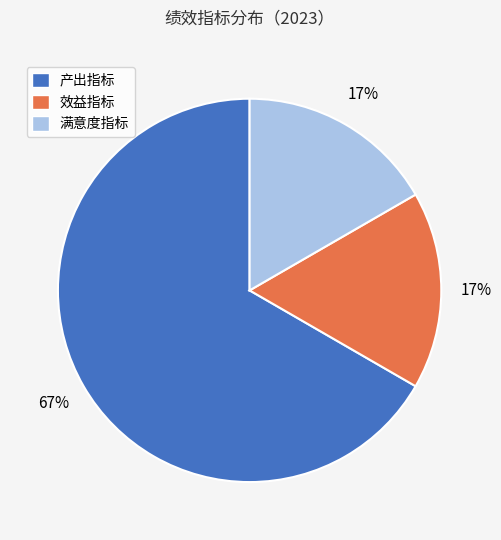

Do 满意度指标 and 产出指标 together represent more than half of the pie?

Yes